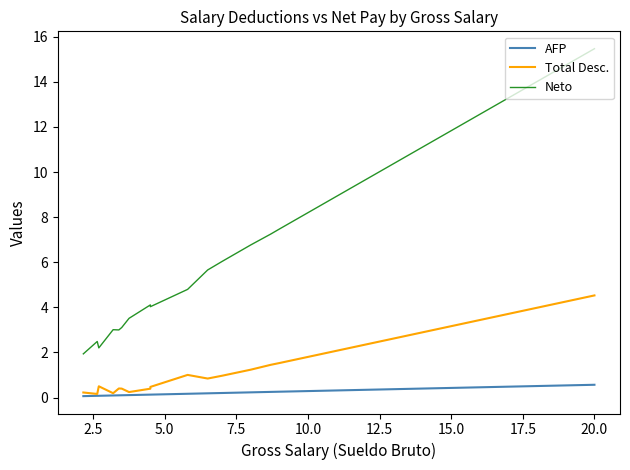

True or false: Total Desc. and Neto cross at least once.

False